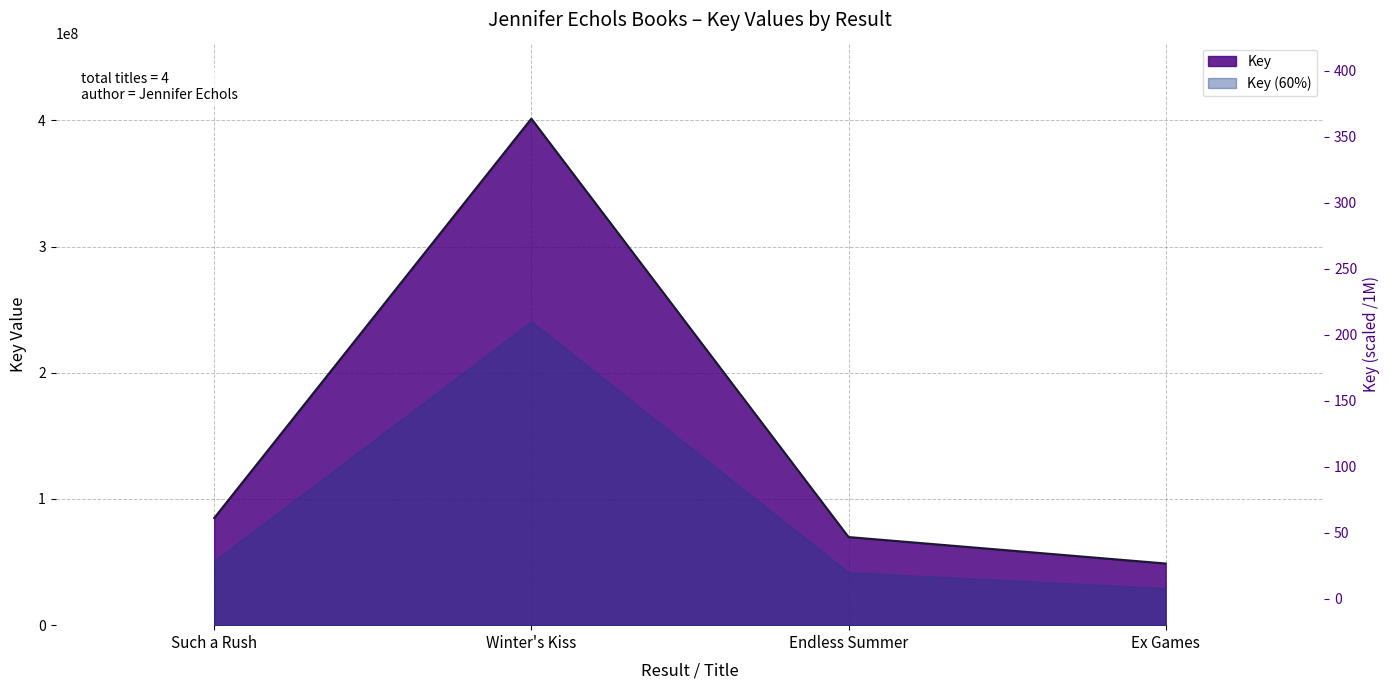

List the labels in order of value, largest first.

Winter's Kiss, Such a Rush, Endless Summer, Ex Games